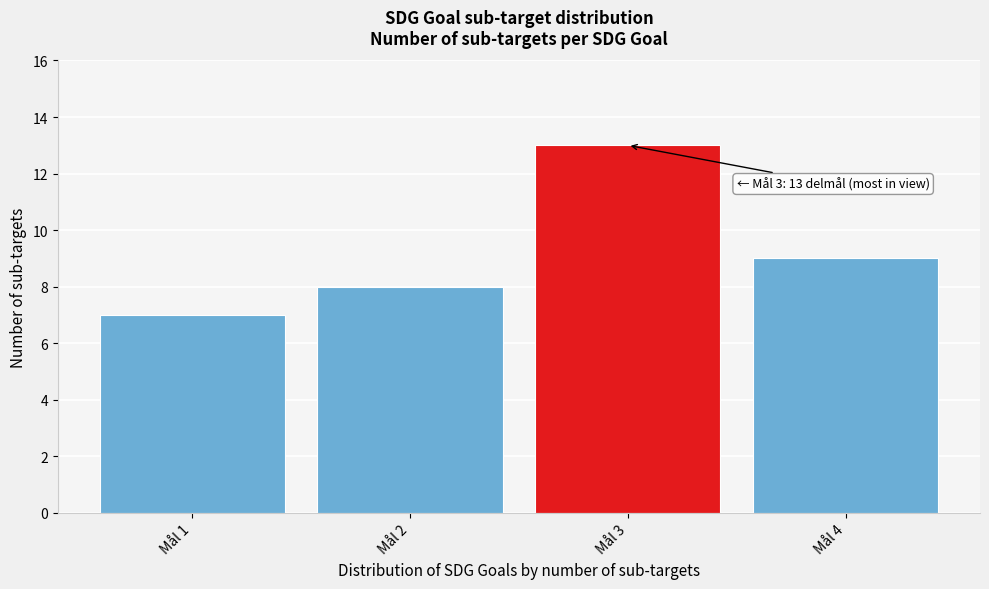

Reading left to right, list all the values displayed in this chart.

7	8	13	9